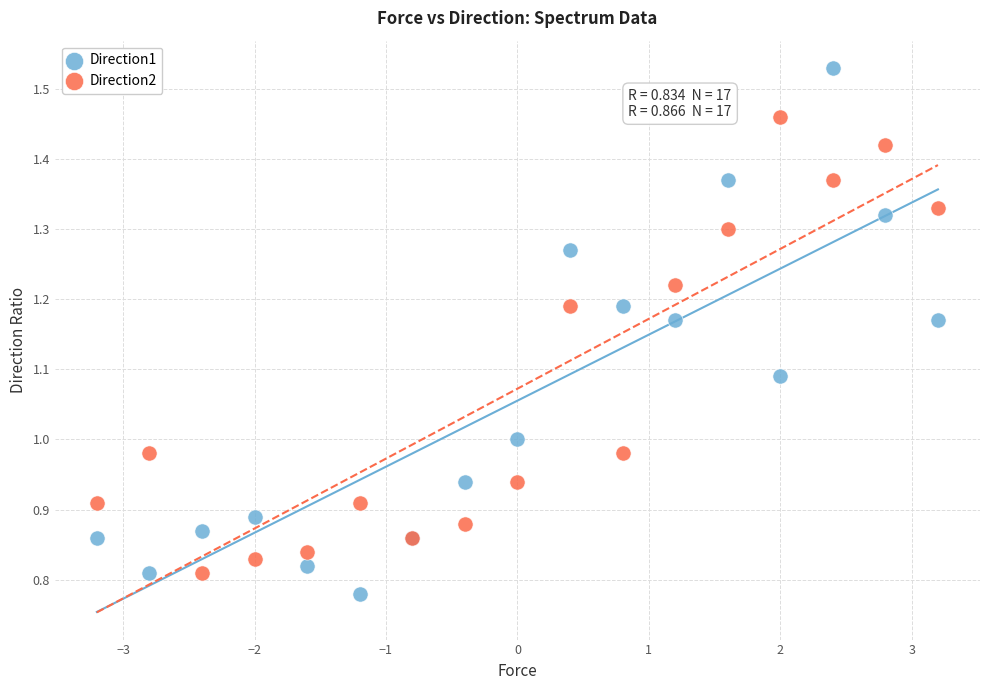

Which series contains the highest Y value?

Direction1